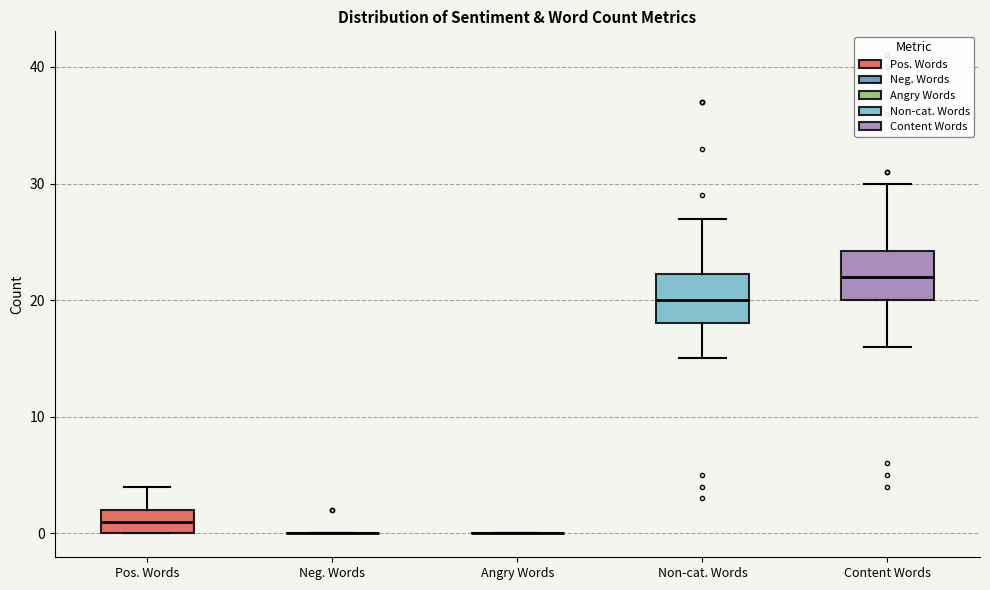

Reading left to right, transcribe this box plot: for each box, give where its median line is, the range the box spans, and where its two whiskers end, as read against the y-axis. The values are not printed on the chart, so give them approximately, as read against the axis.

Pos. Words: median 1, box 0 to 2, whiskers 0 to 4
Neg. Words: box collapsed to a line at 0, whiskers 0 to 0
Angry Words: box collapsed to a line at 0, whiskers 0 to 0
Non-cat. Words: median 20, box 18 to 22, whiskers 15 to 27
Content Words: median 22, box 20 to 24, whiskers 16 to 30